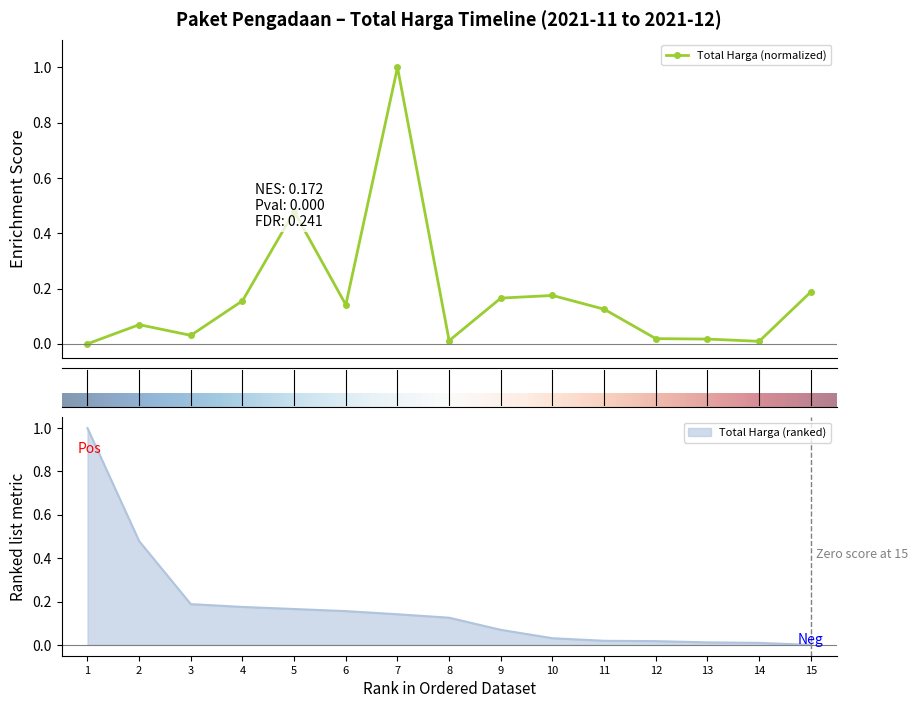

True or false: Total Harga (normalized) has more than 0 points higher than both neighbors.

True